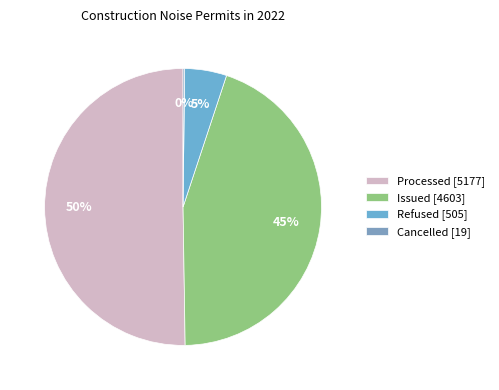

Which has a higher value, Processed or Refused?

Processed